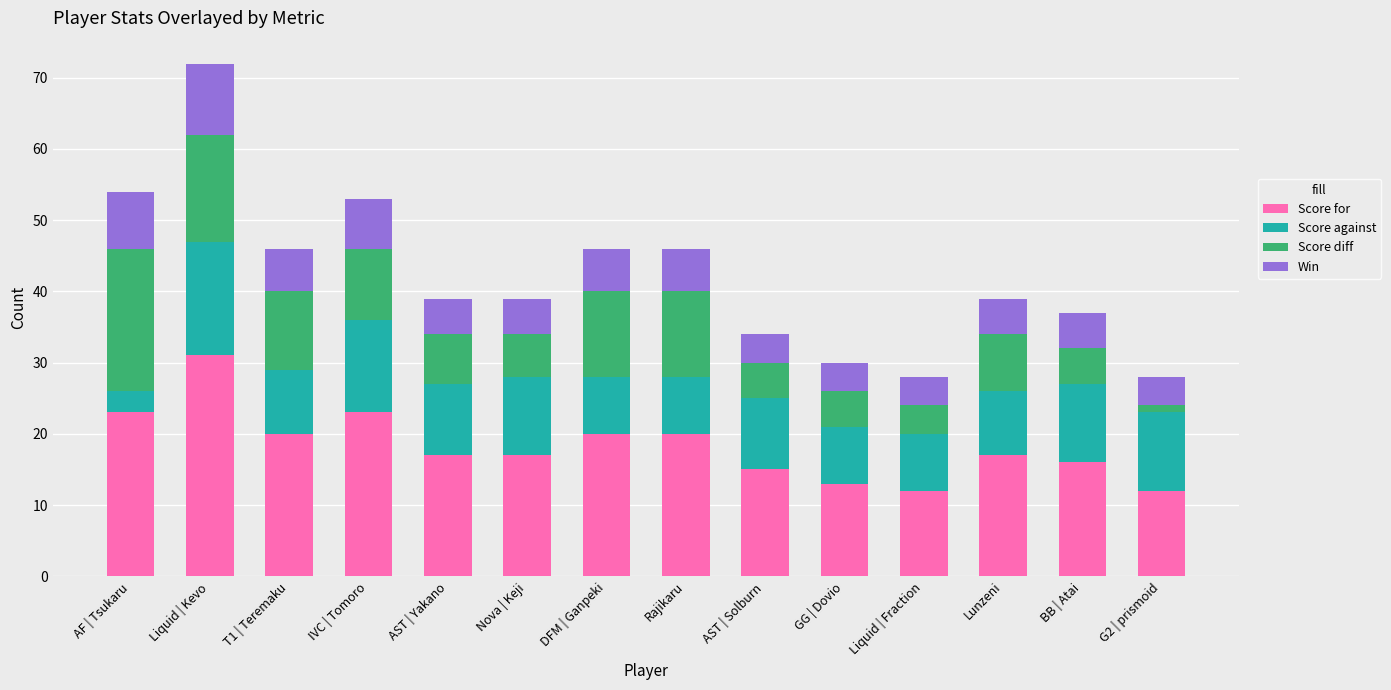

What is the lowest value of the Score for series?

12